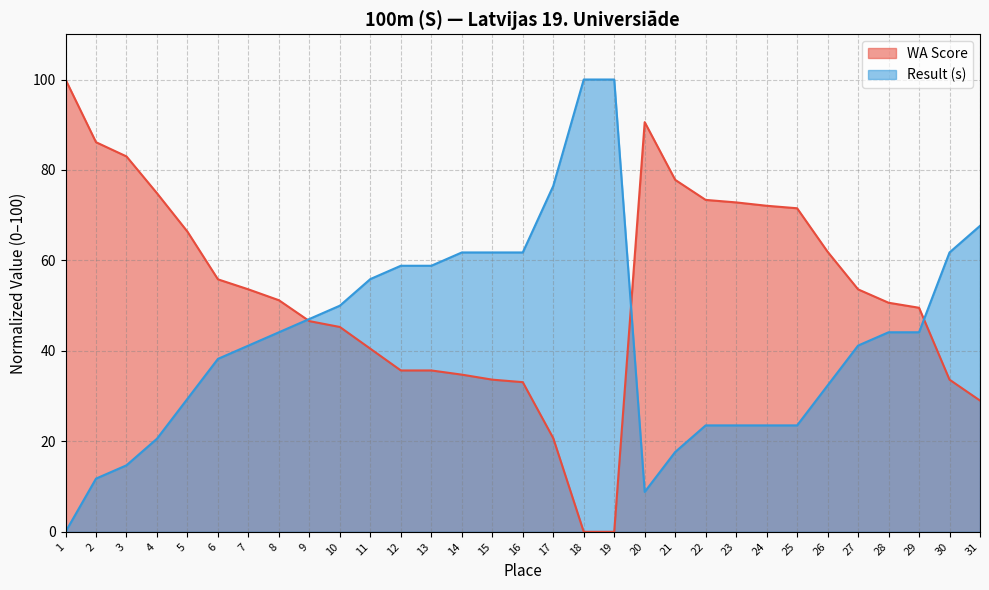

Rank the series by their maximum value, from highest to lowest.

WA Score, Result (s)